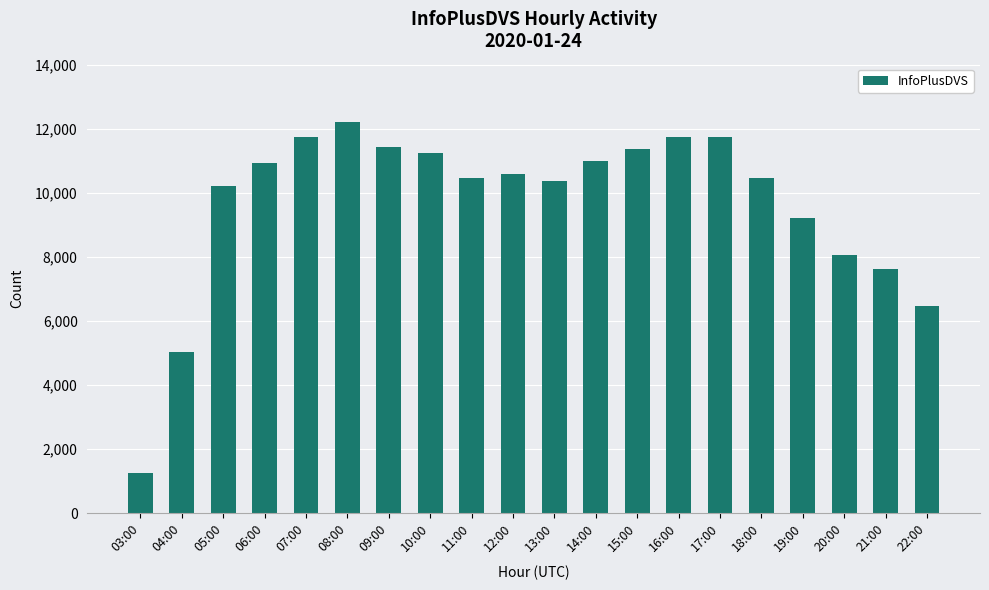

What is the value of the 3rd bar from the left?

10223